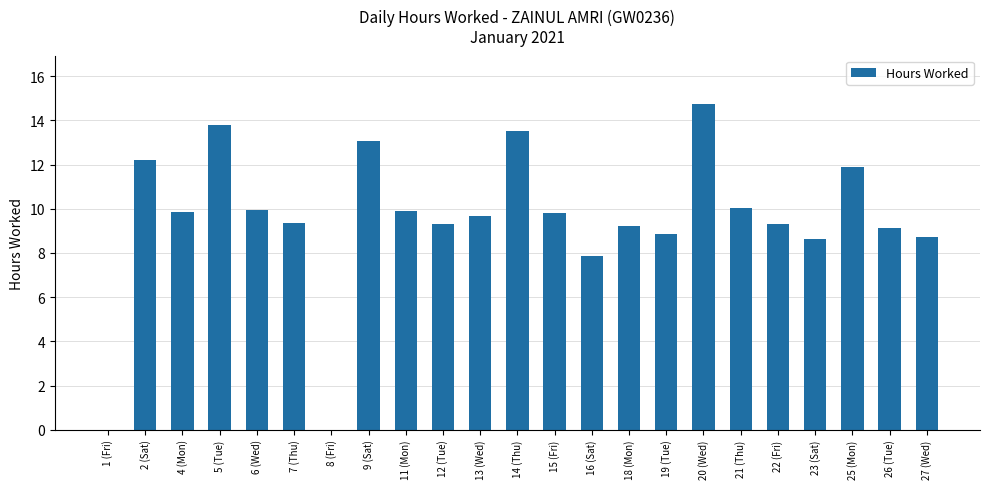

The value at 8 (Fri) is -7.1. True or false?

False